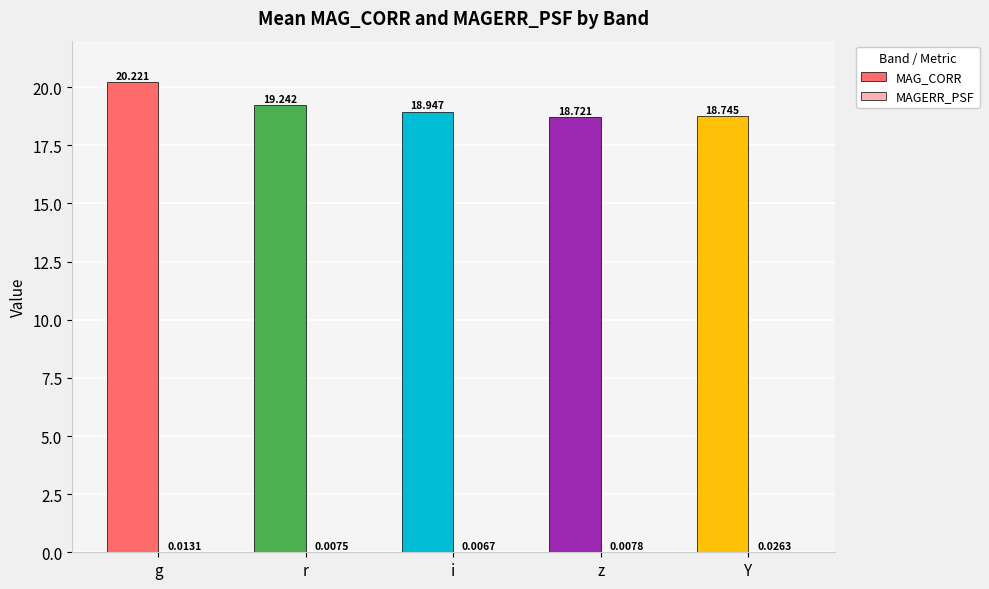

Reading left to right, what are all the values shown in this chart?

MAG_CORR: 20.2	19.2	18.9	18.7	18.7
MAGERR_PSF: 0.0	0.0	0.0	0.0	0.0